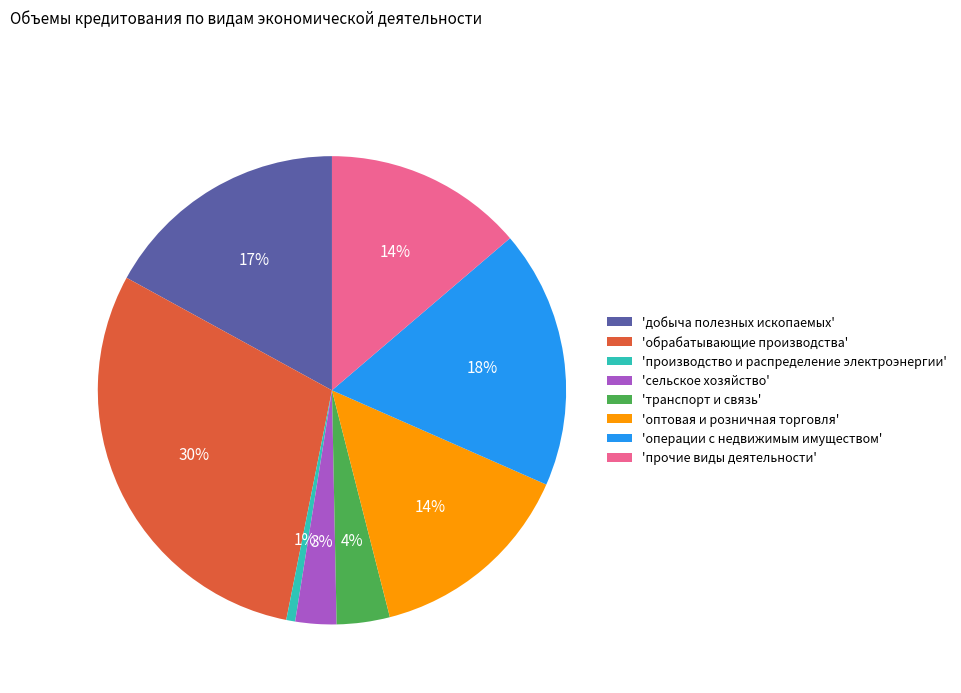

To the nearest percent, what is the average slice percentage?

12%